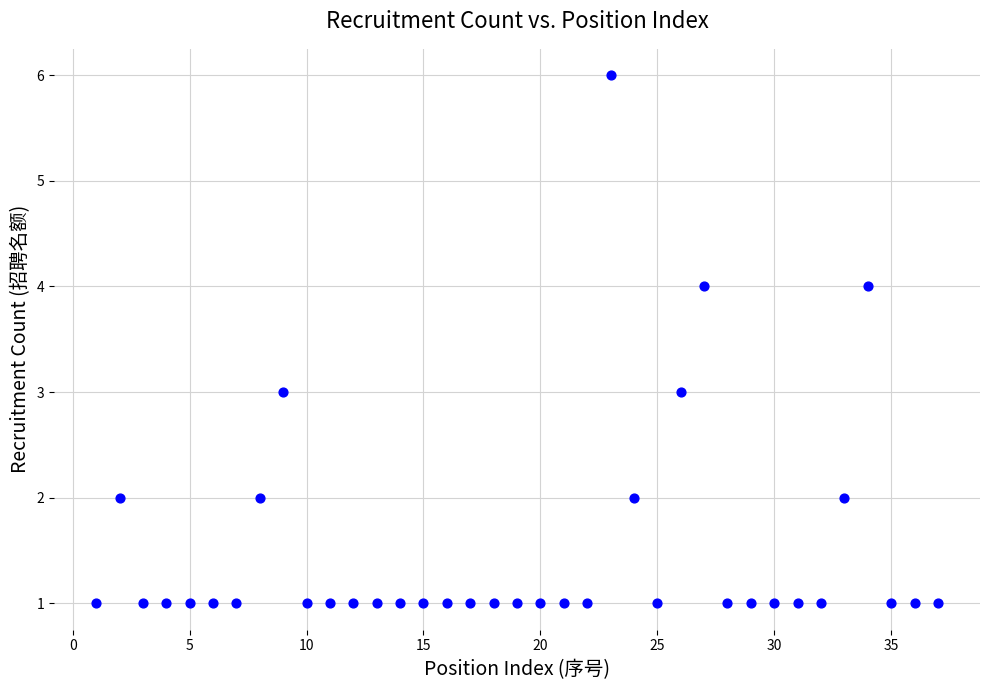

What is the range of X values (max minus min)?

36